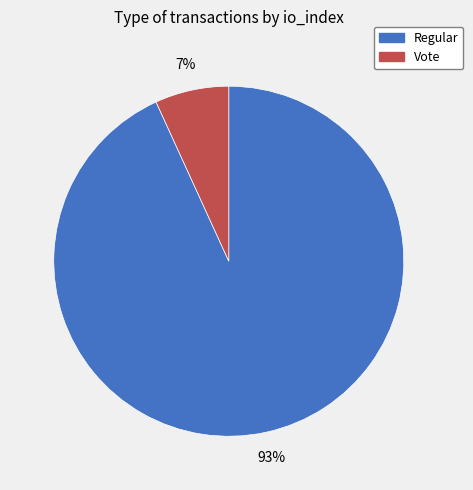

What percentage is the Regular slice, to the nearest percent?

93%